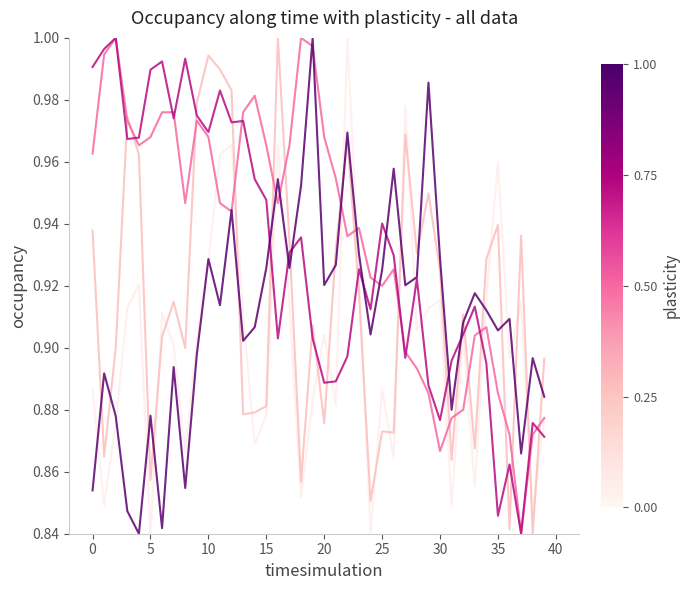

What is the smallest value displayed?

0.8